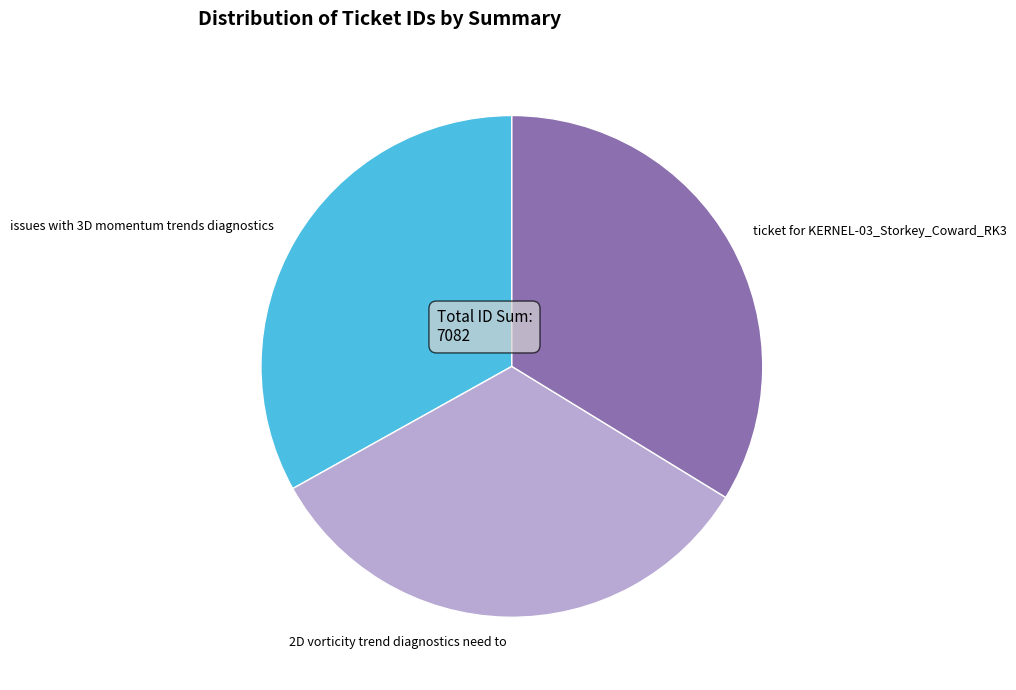

How many slices are in this pie chart?

3